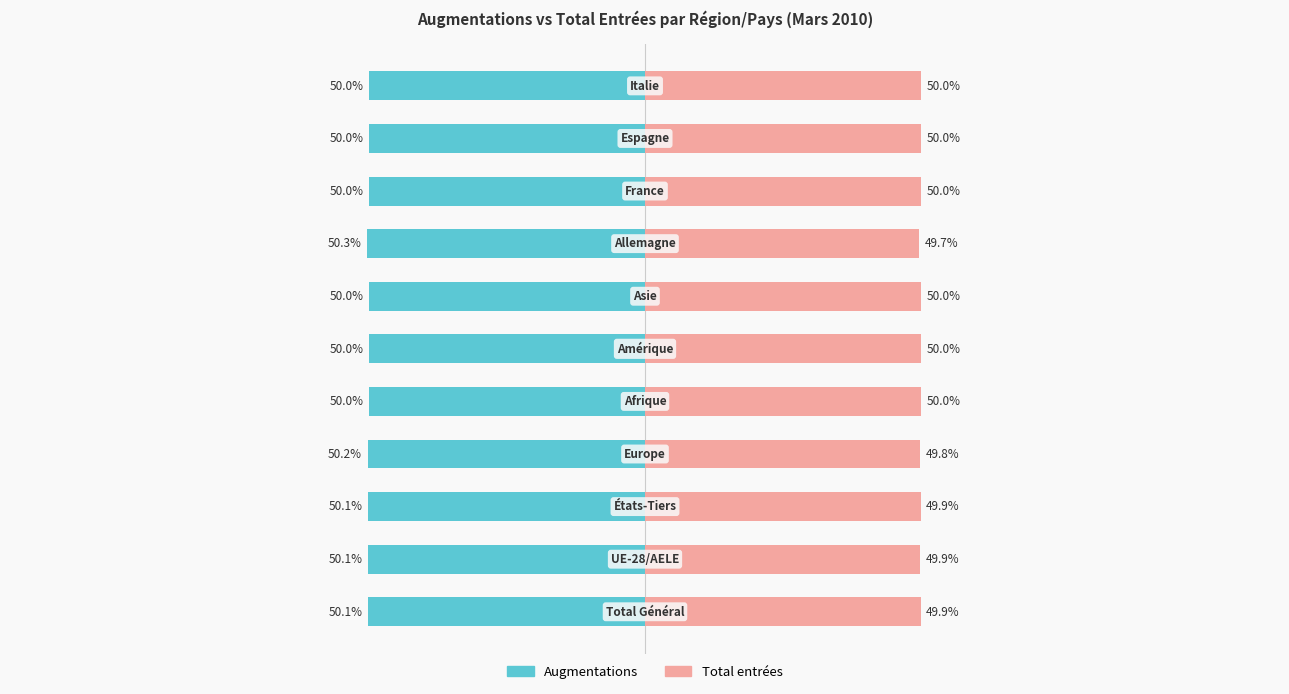

What is the value of the Total entrées bar at the 4th from the left?

49.8